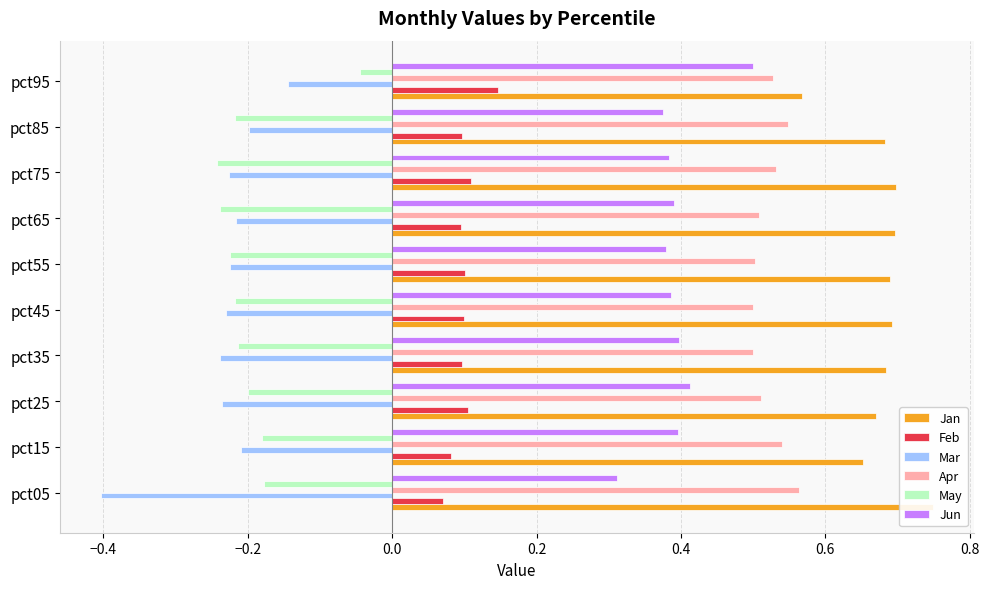

List the series in order of their peak value, highest first.

Jan, Apr, Jun, Feb, May, Mar